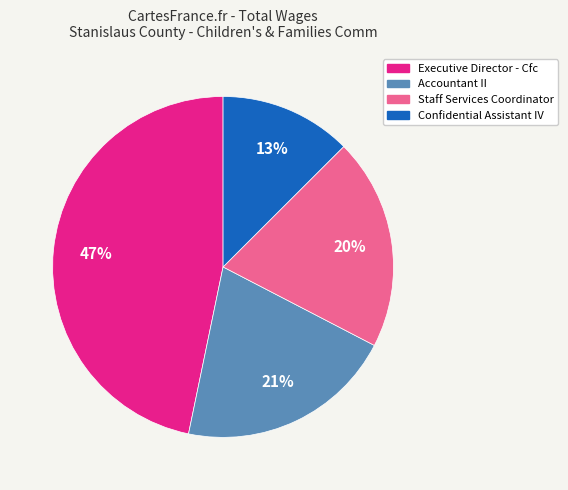

Approximately how many times larger is the value at Confidential Assistant IV compared to Executive Director - Cfc?

0.3